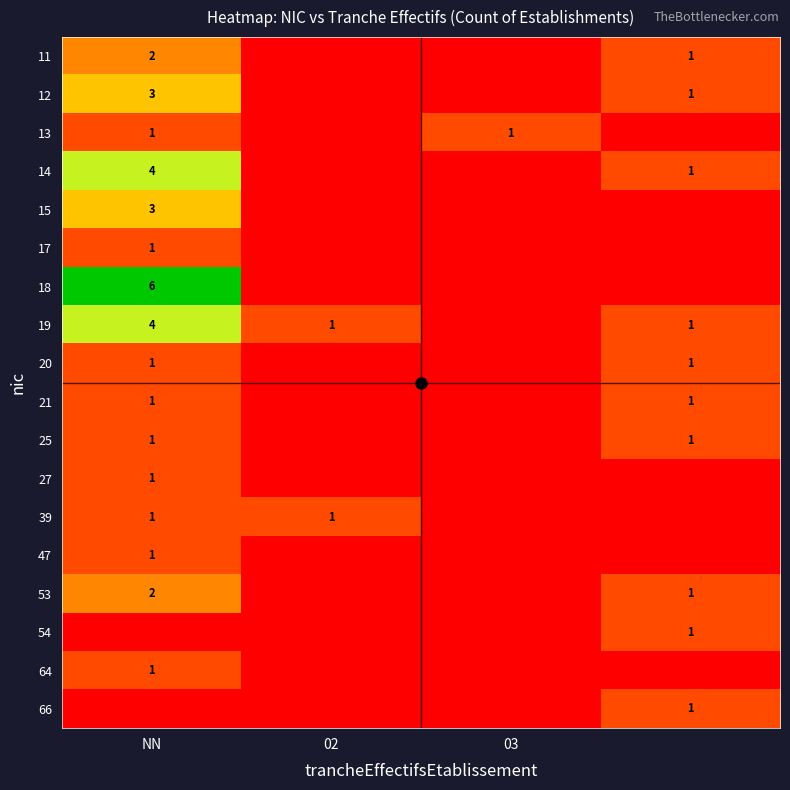

At how many categories does at least one series exceed 0?

4